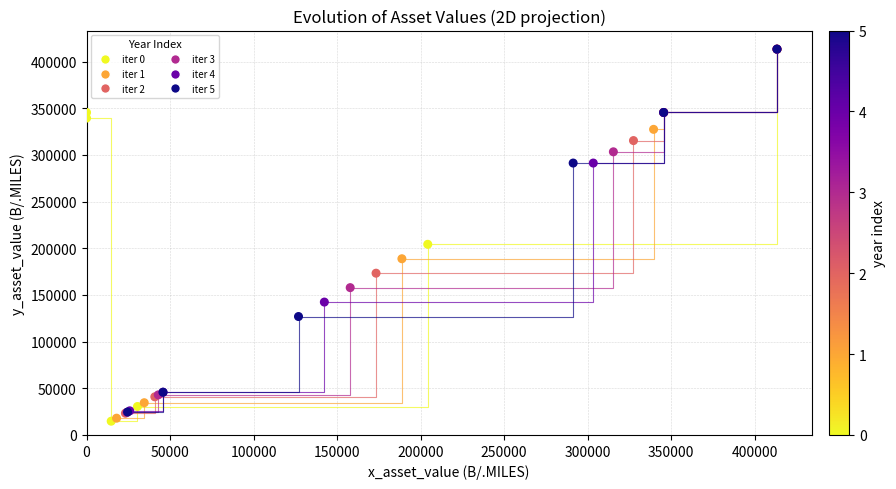

What Y value in the scatter plot is closest to 214042?

204260.0